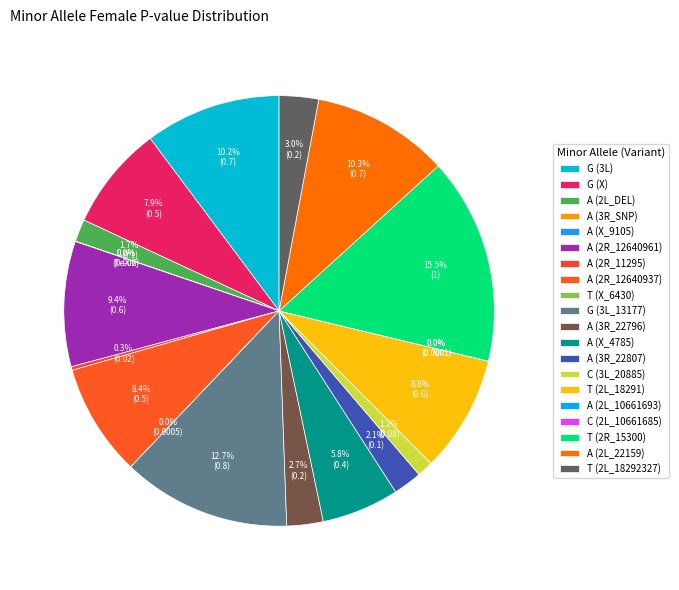

Rank the categories by value from lowest to highest.

A, T, A, T, C, A, C, A, A, A, A, A, T, A, T, A, G, T, G, C